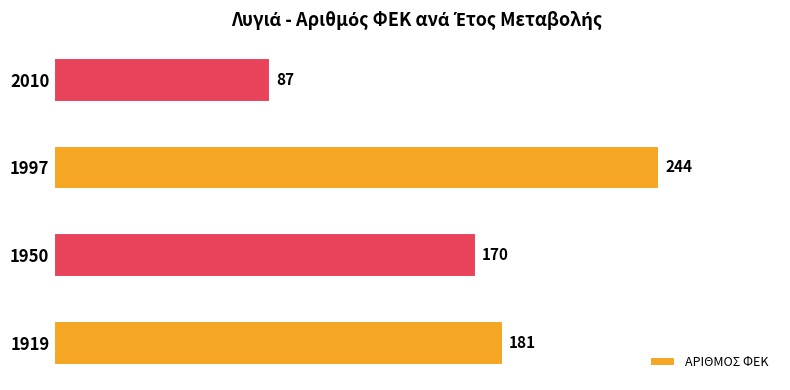

What is the sum of all values?

682